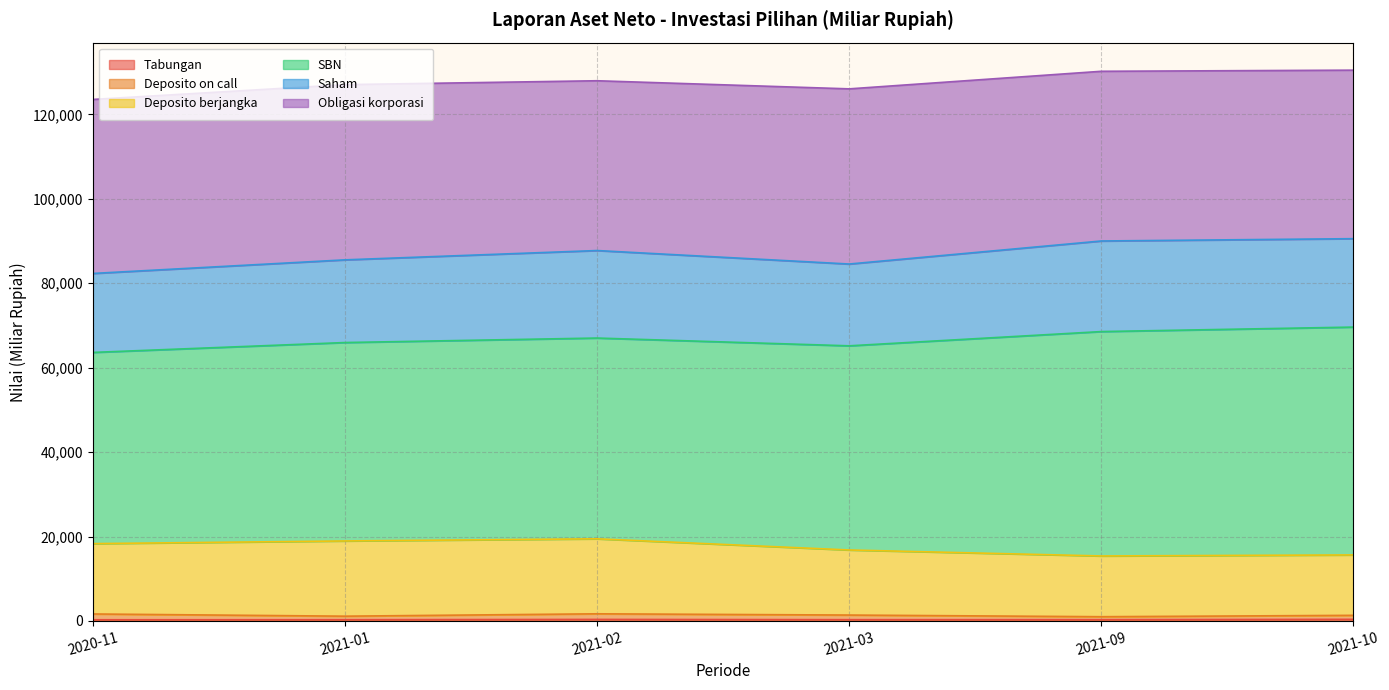

What is the sum of all Deposito berjangka values?

104544.8